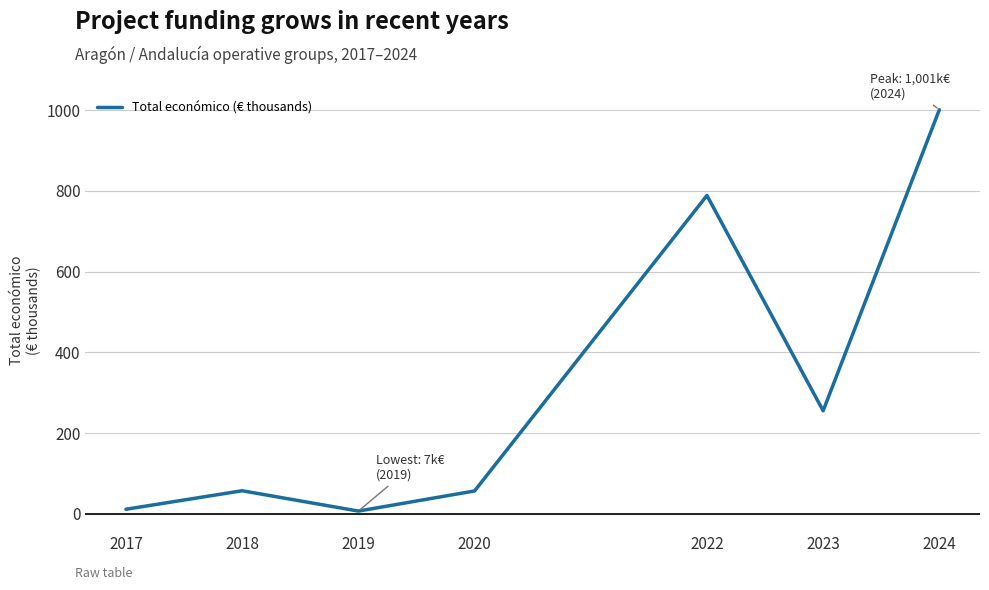

What is the greatest value displayed?

1000.9